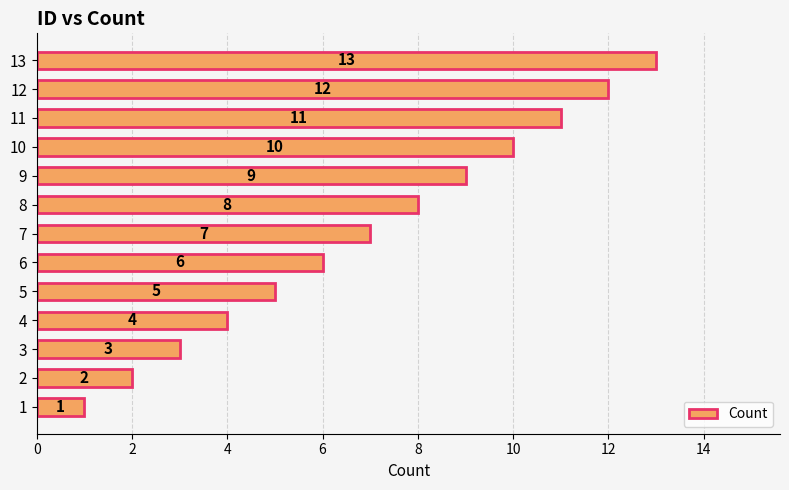

What is the average value?

7